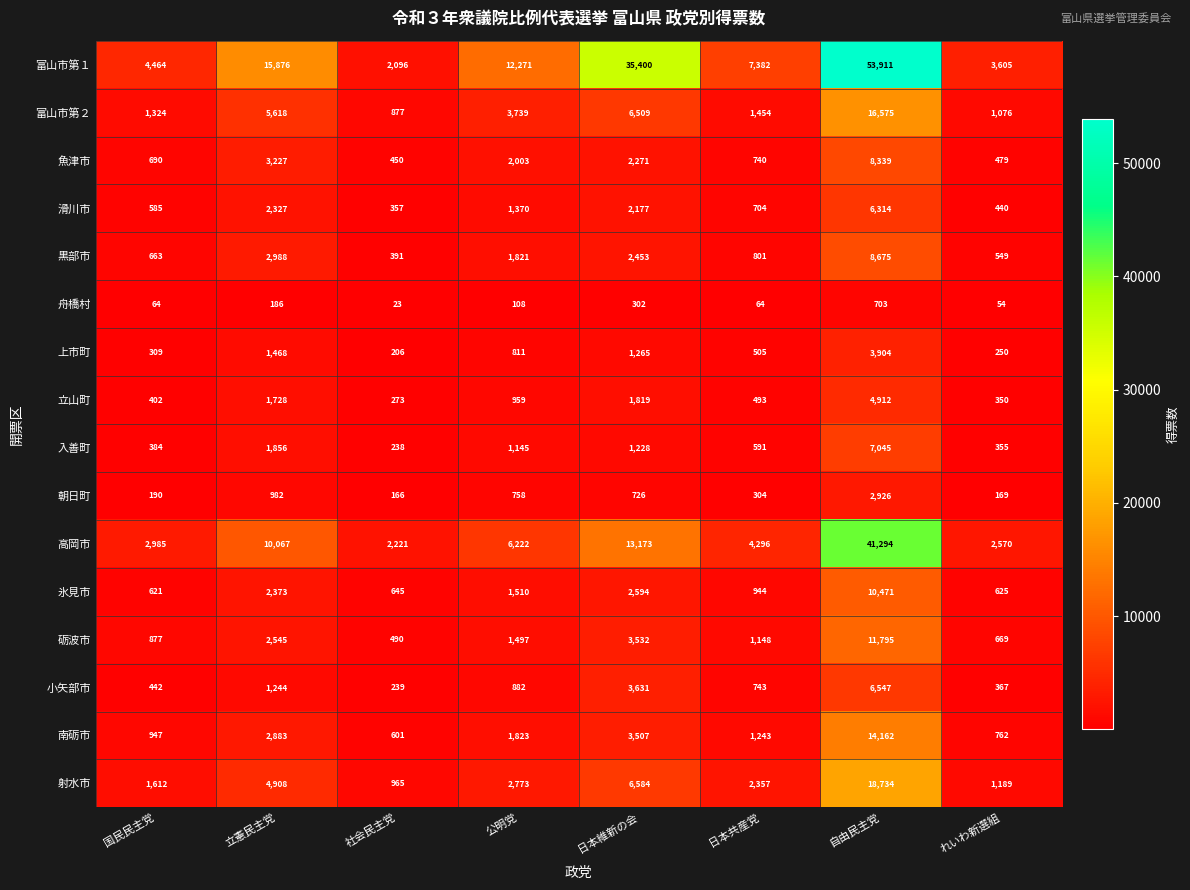

What is the difference between the second highest and second lowest values in the 滑川市 series?

1887